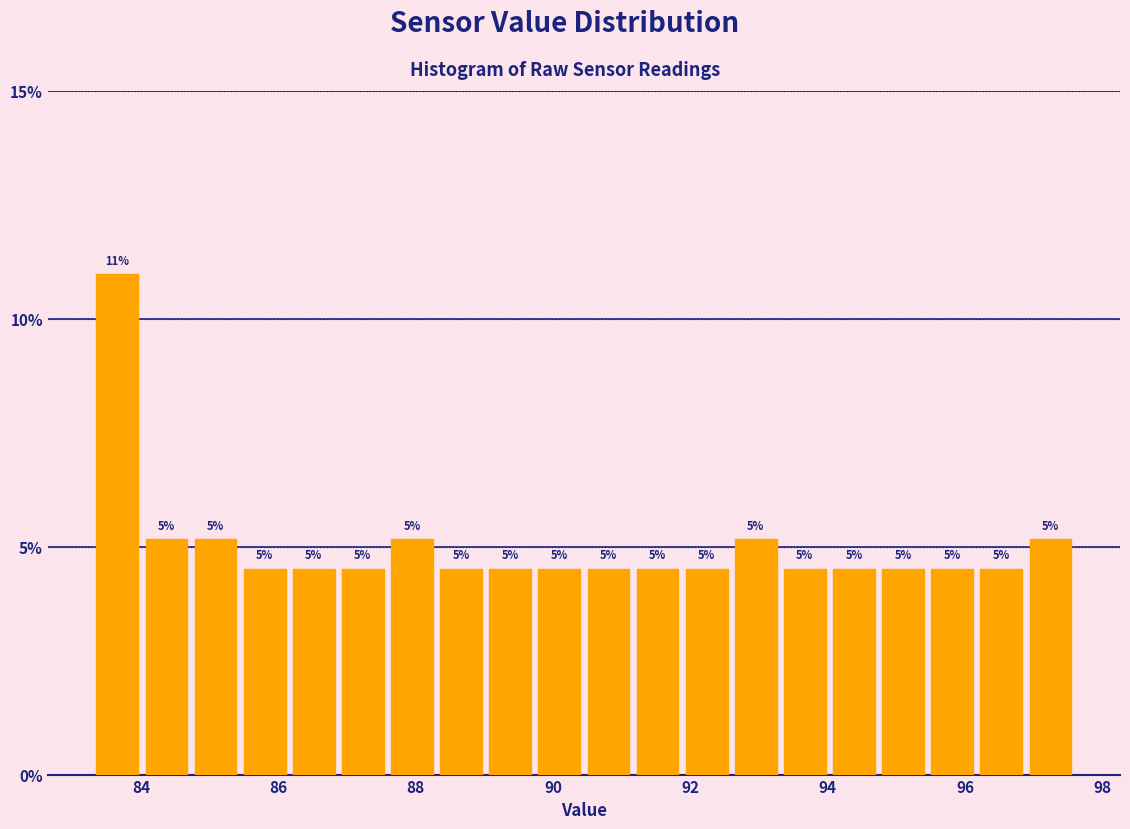

Read against the x-axis, roughly where is the centre of the tallest bar?

83.6